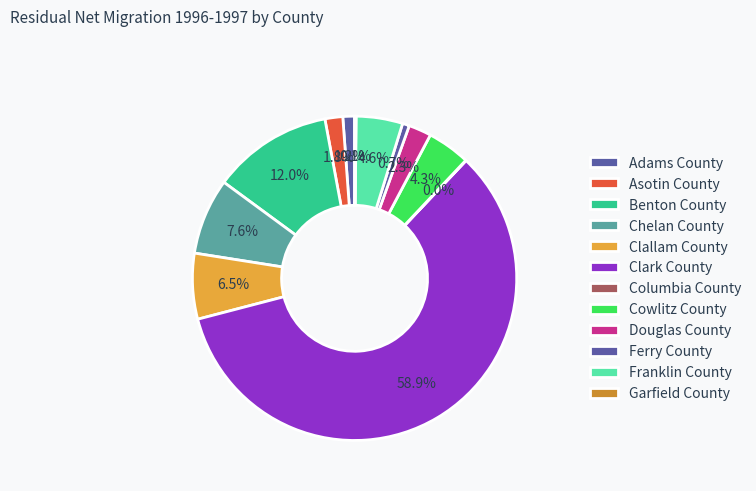

To the nearest percent, what portion does Asotin County represent?

2%